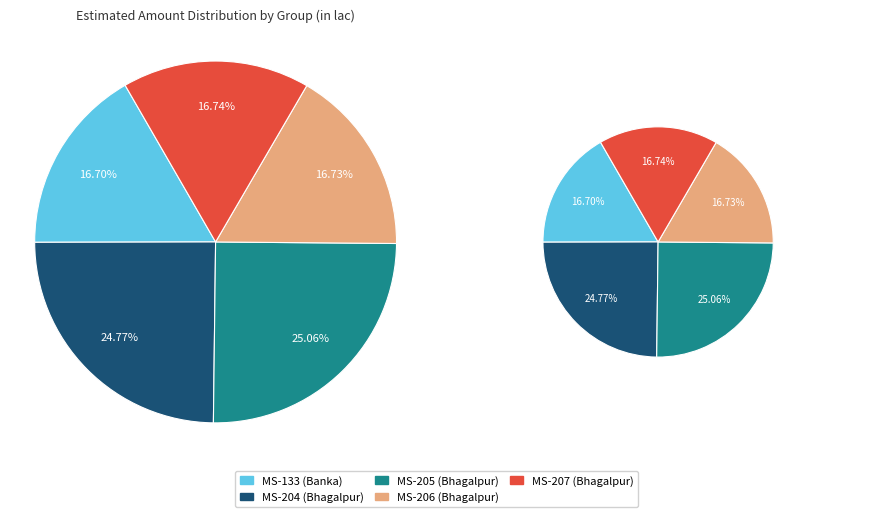

To the nearest percent, what is the combined percentage of MS-205 (Bhagalpur) and MS-204 (Bhagalpur)?

50%